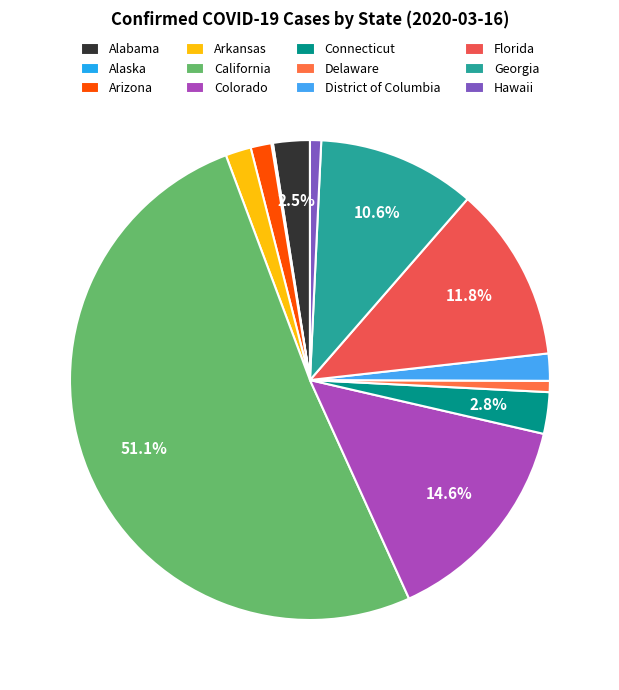

What percentage is the Florida slice, to the nearest percent?

12%